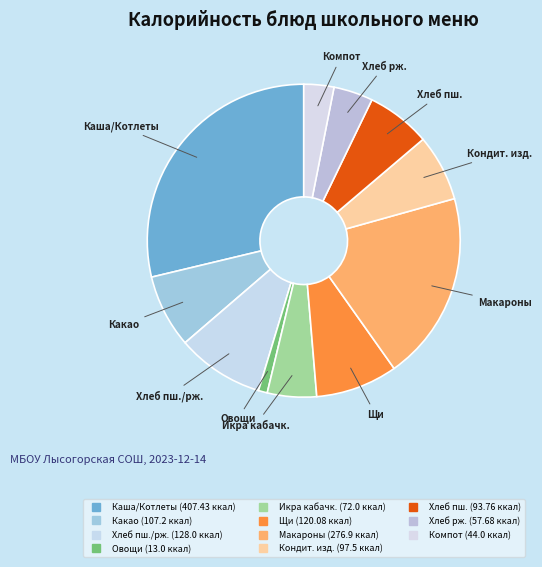

Count the number of slices in the pie.

11